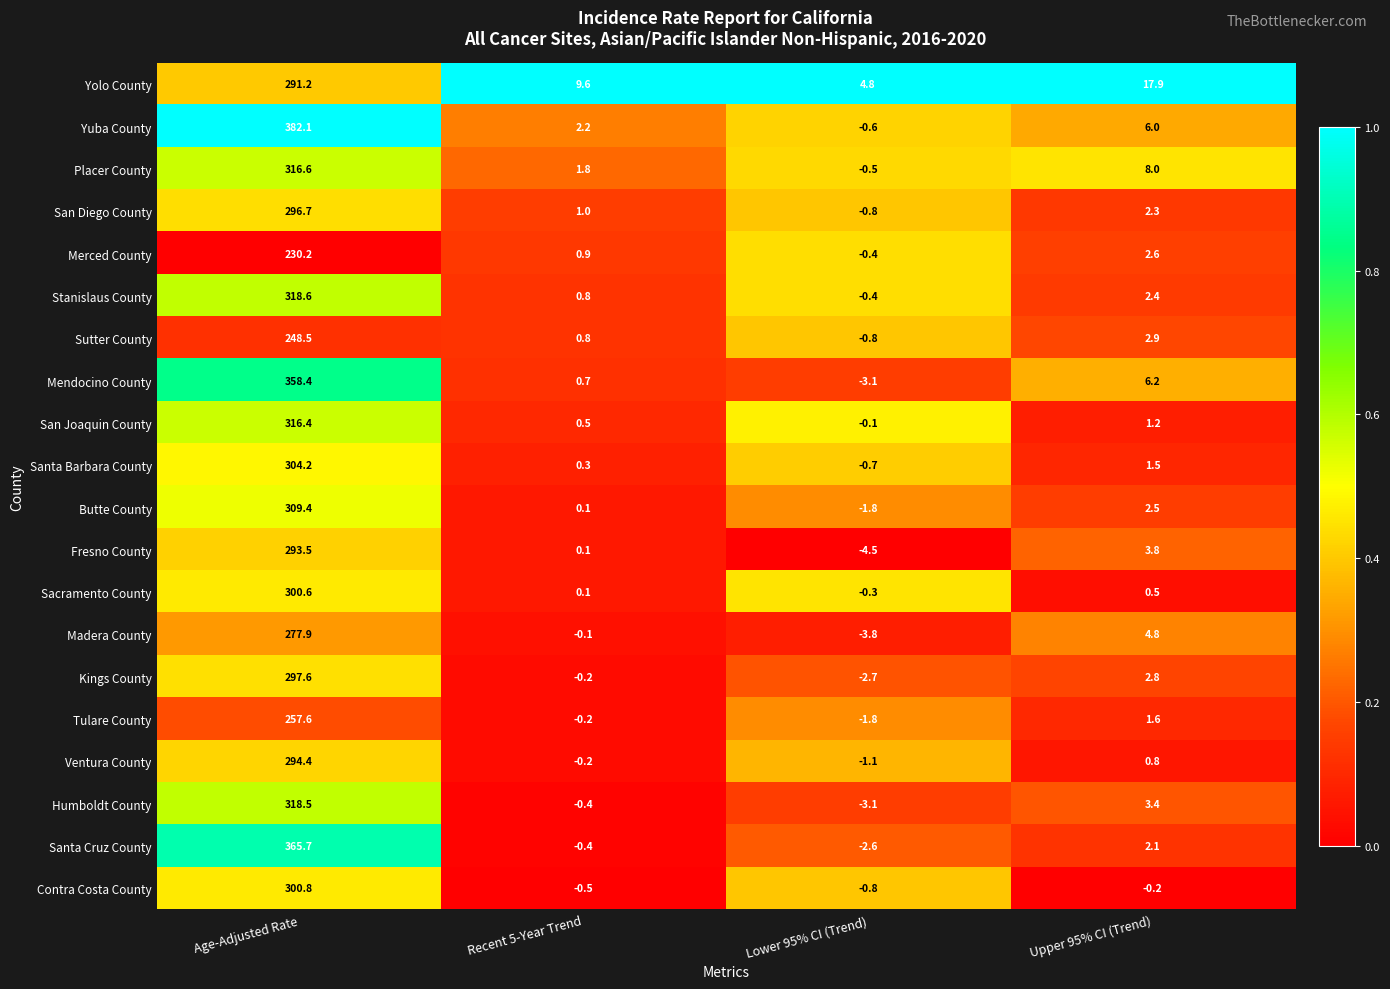

At how many categories does at least one series exceed 0?

4